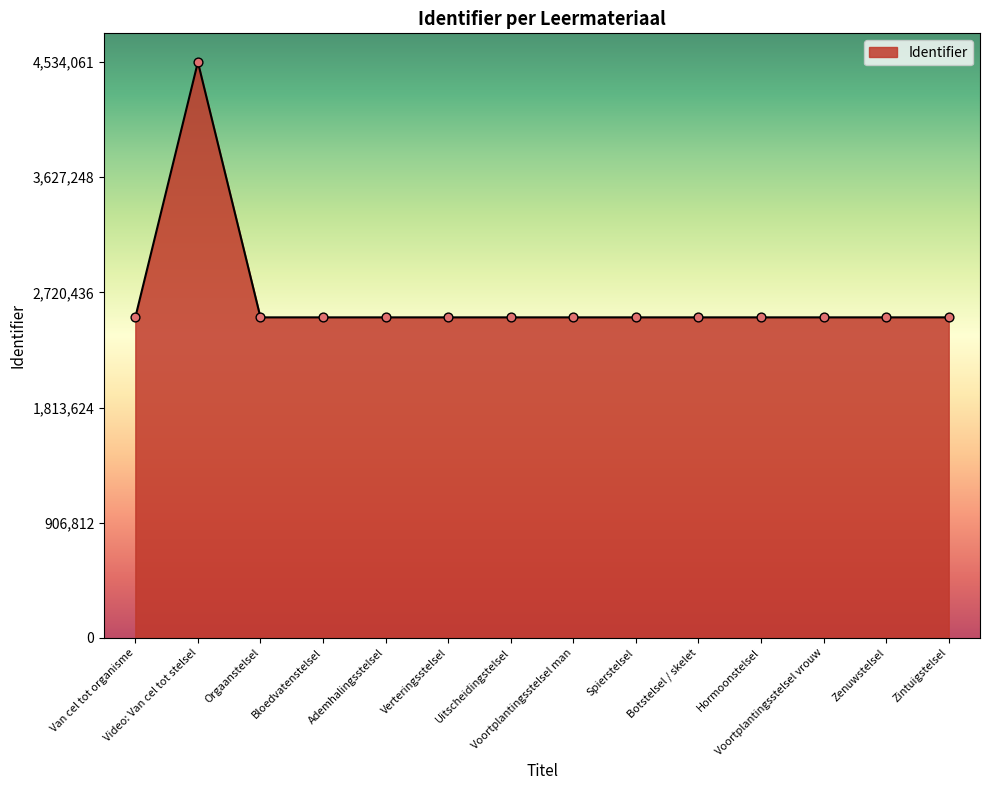

What is the maximum value shown in the chart?

4534061